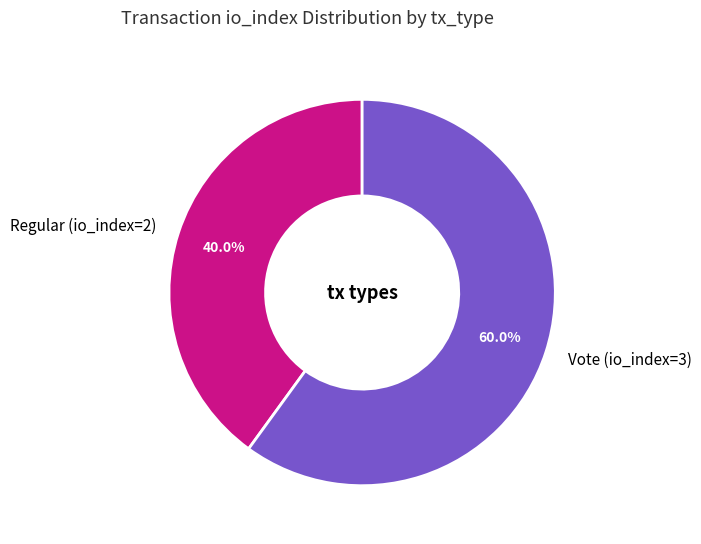

What portion of the pie excludes Regular (io_index=2)?

60.0%